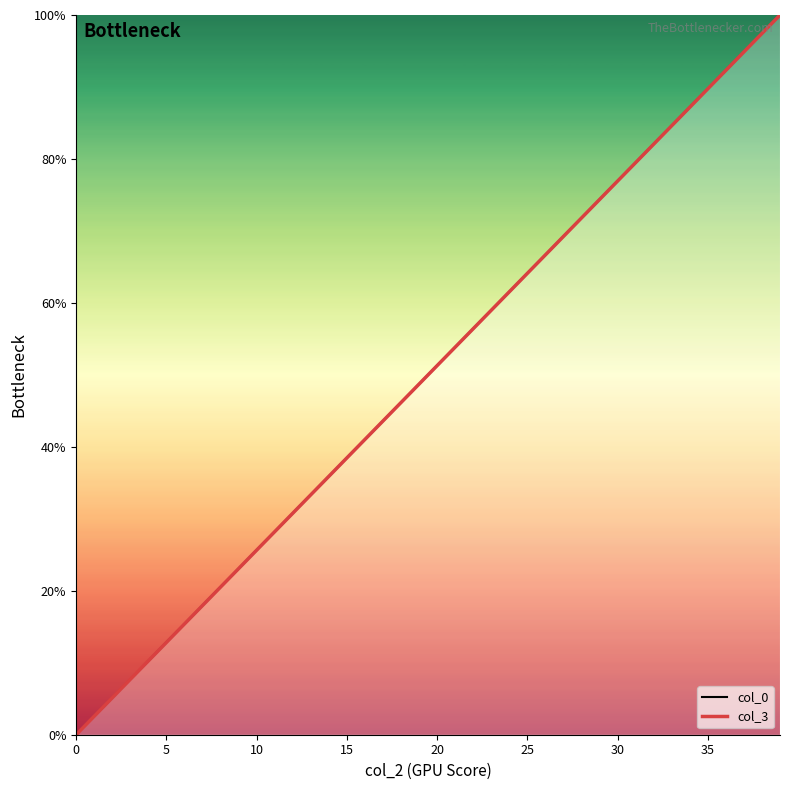

How many data points in col_3 are above 51?

20